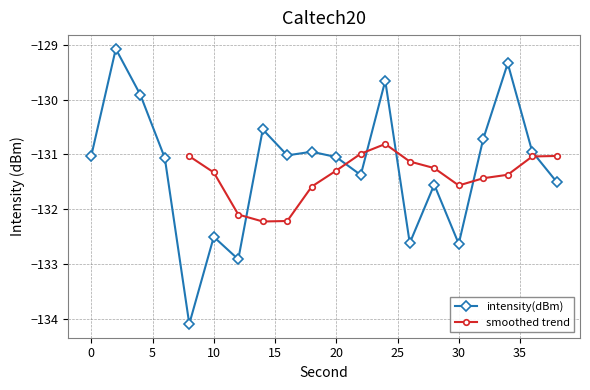

At which label is the value closest to -131?

16